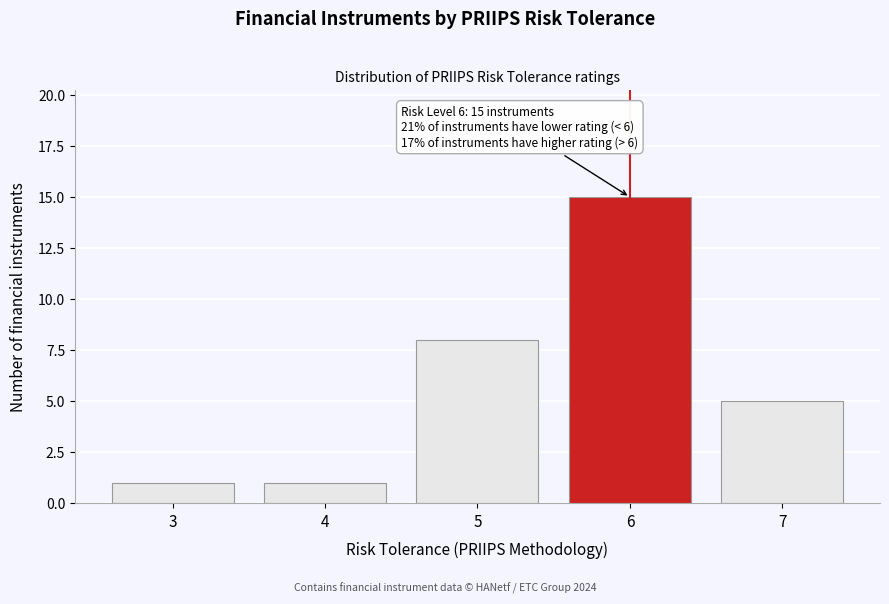

Reading left to right, what are all the values shown in this chart?

1	1	8	15	5